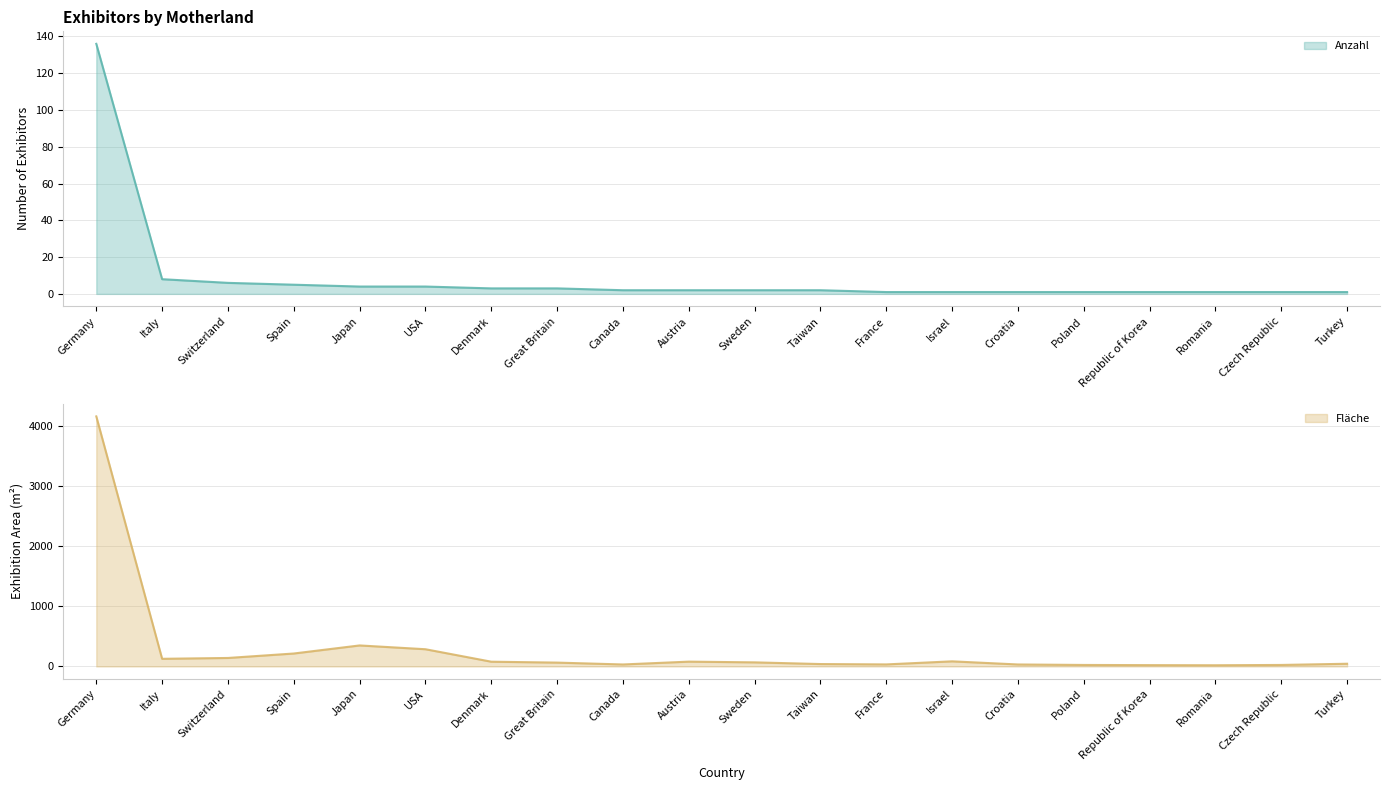

Where does the Fläche series first go above 68?

Germany